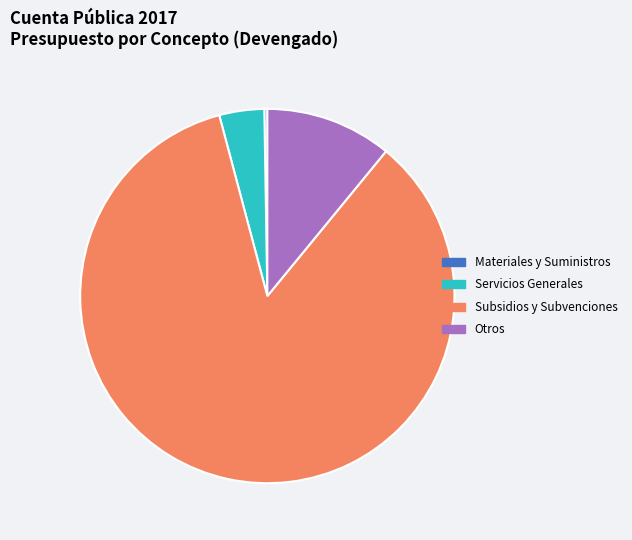

Which category accounts for the majority?

Subsidios y Subvenciones